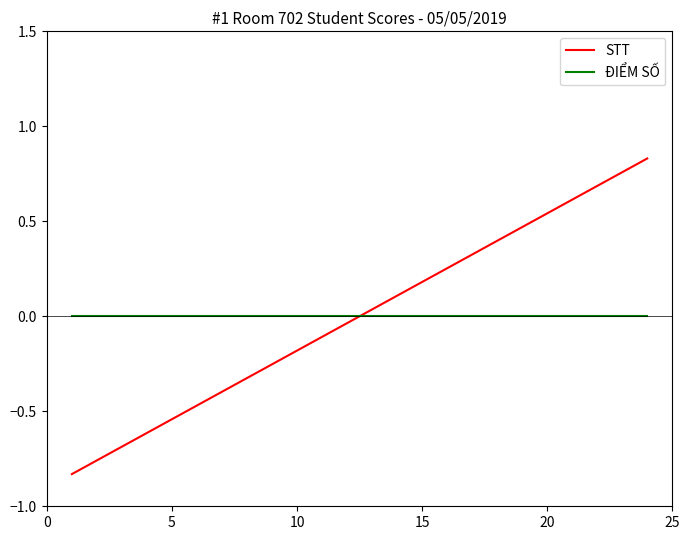

Which series has the largest range (max minus min)?

STT